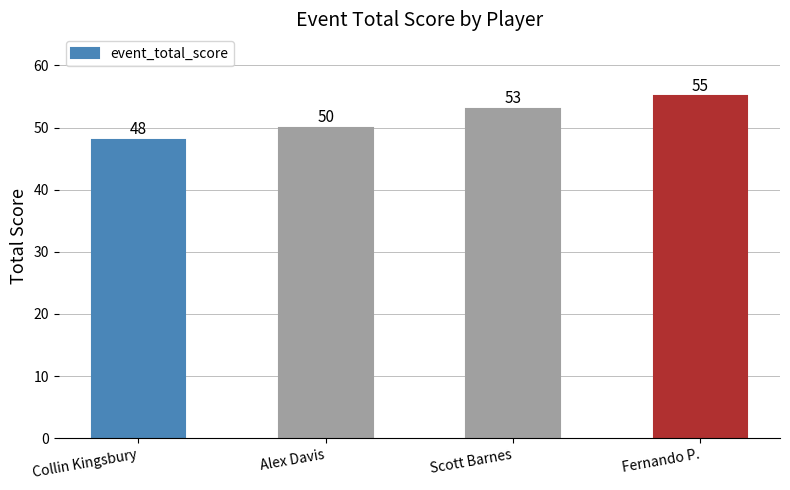

Count the values in the range 50 to 55.

3